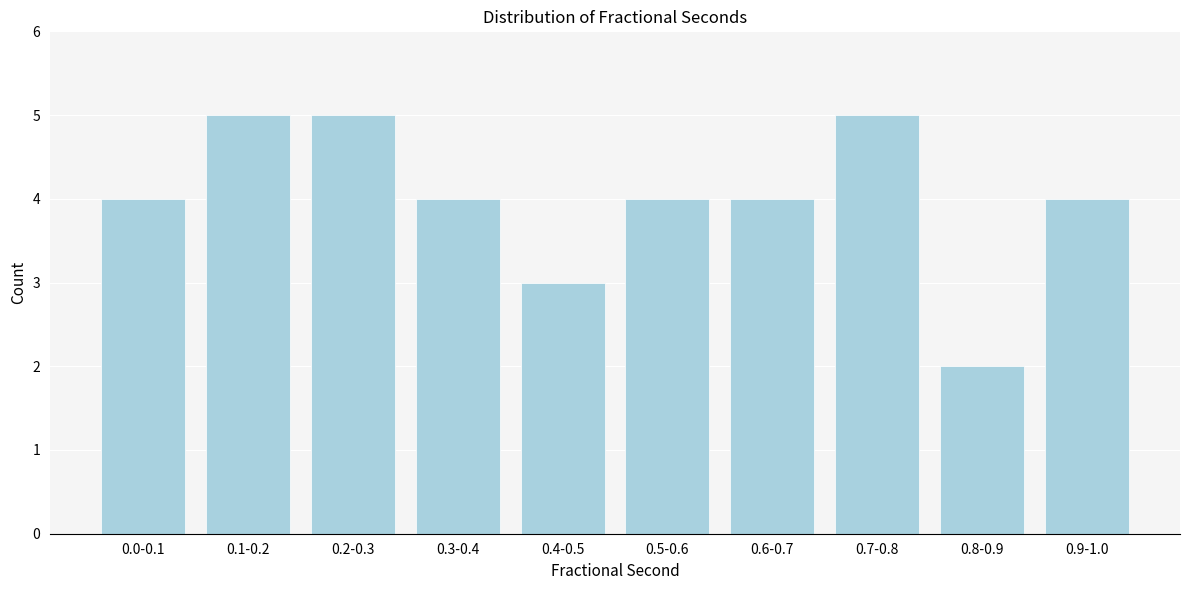

Reading left to right, what are all the values shown in this chart?

4	5	5	4	3	4	4	5	2	4